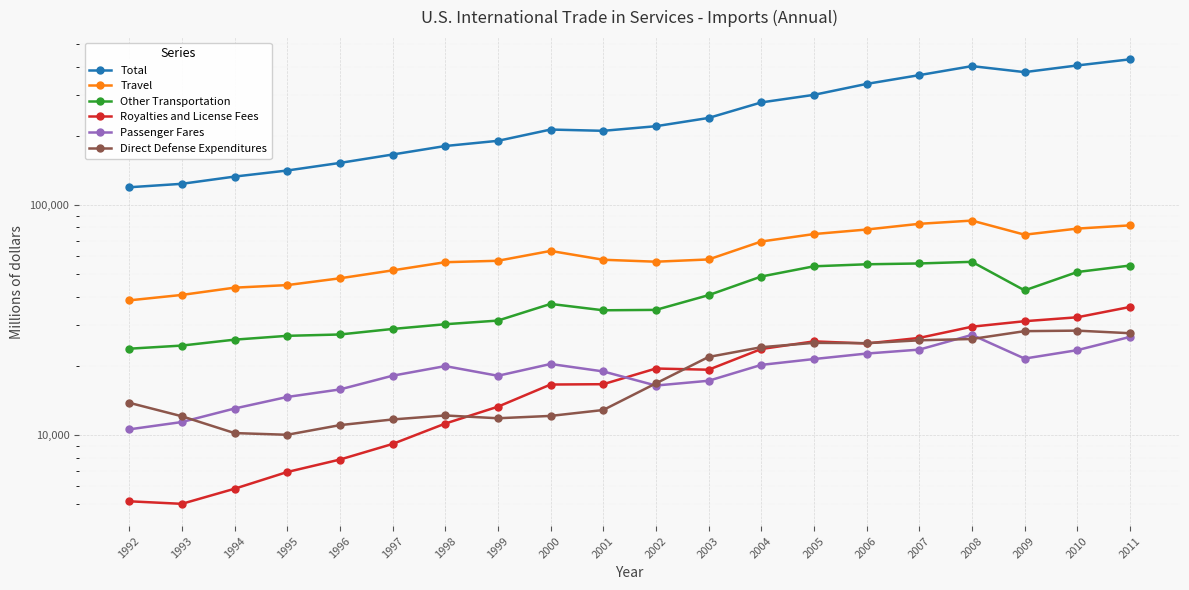

What value does the Other Transportation series have at 2010?

51202